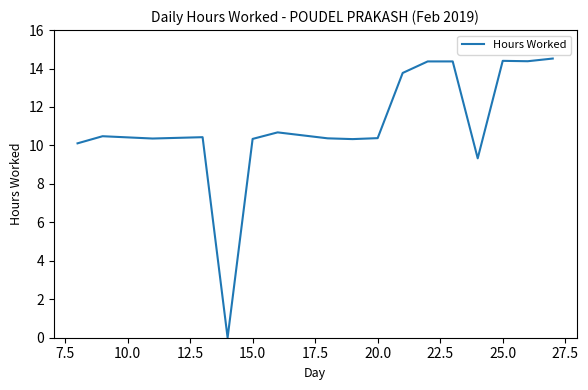

What is the difference between the maximum and minimum values?

14.5